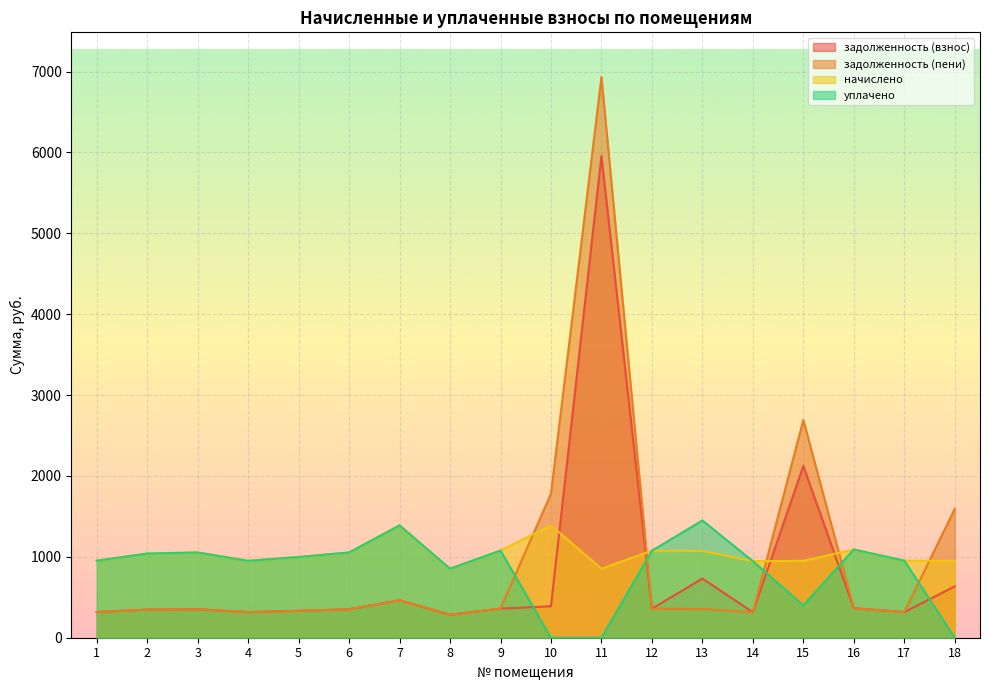

True or false: начислено and уплачено intersect in this chart.

False